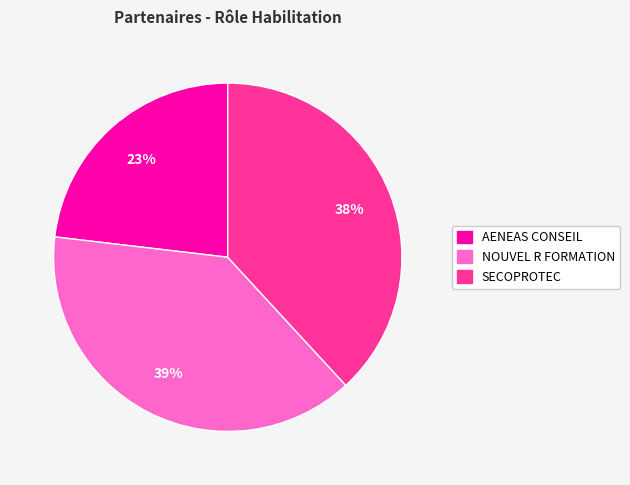

Do SECOPROTEC and AENEAS CONSEIL together represent more than half of the pie?

Yes